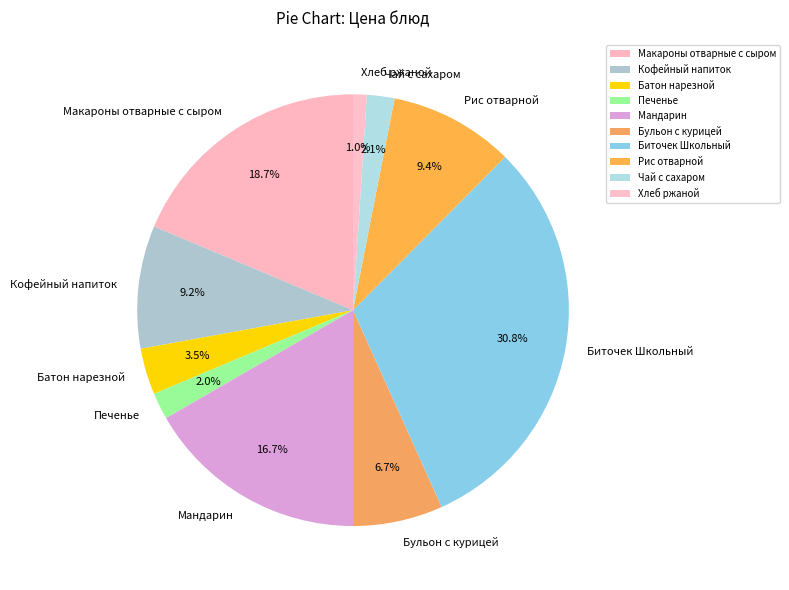

Is there a majority slice in this chart?

No